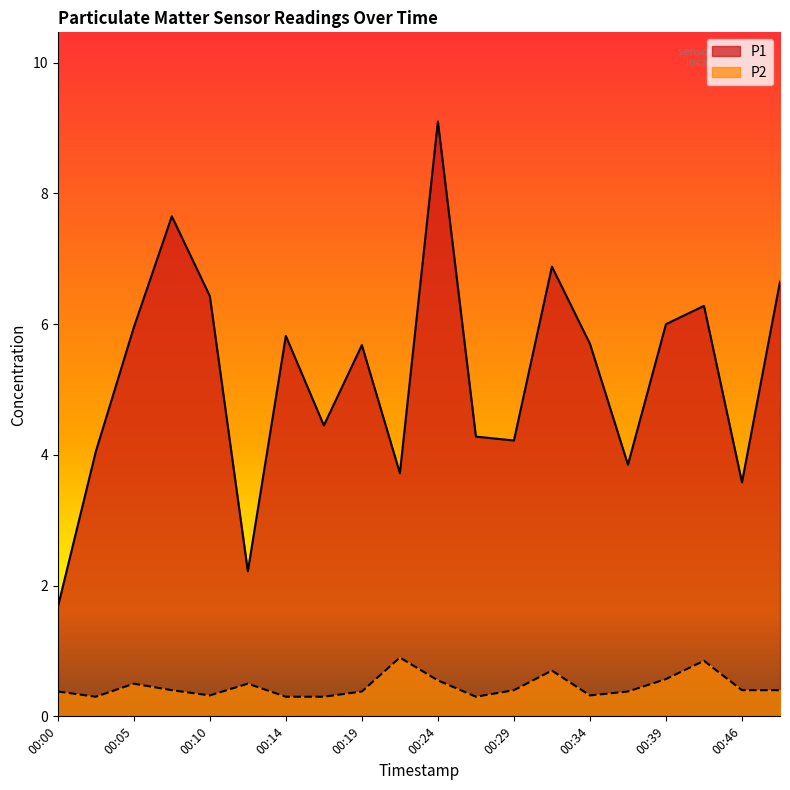

At which label does P2 reach its peak?

00:22